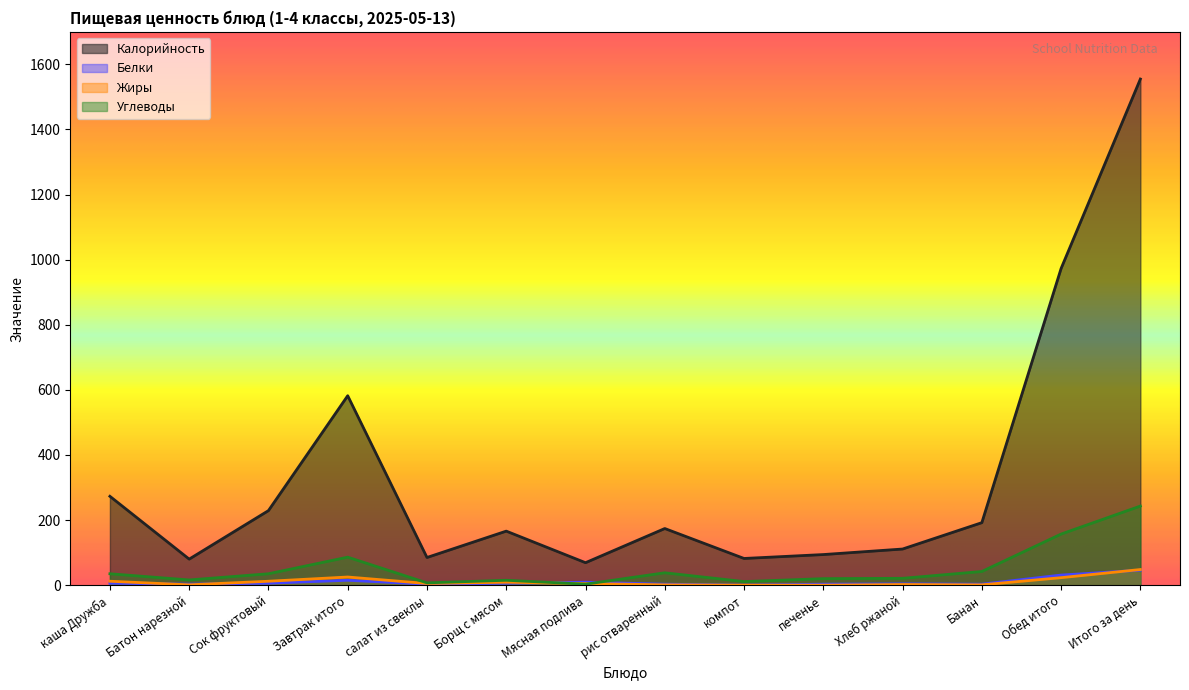

What is the difference between the second highest and second lowest values in the Жиры series?

25